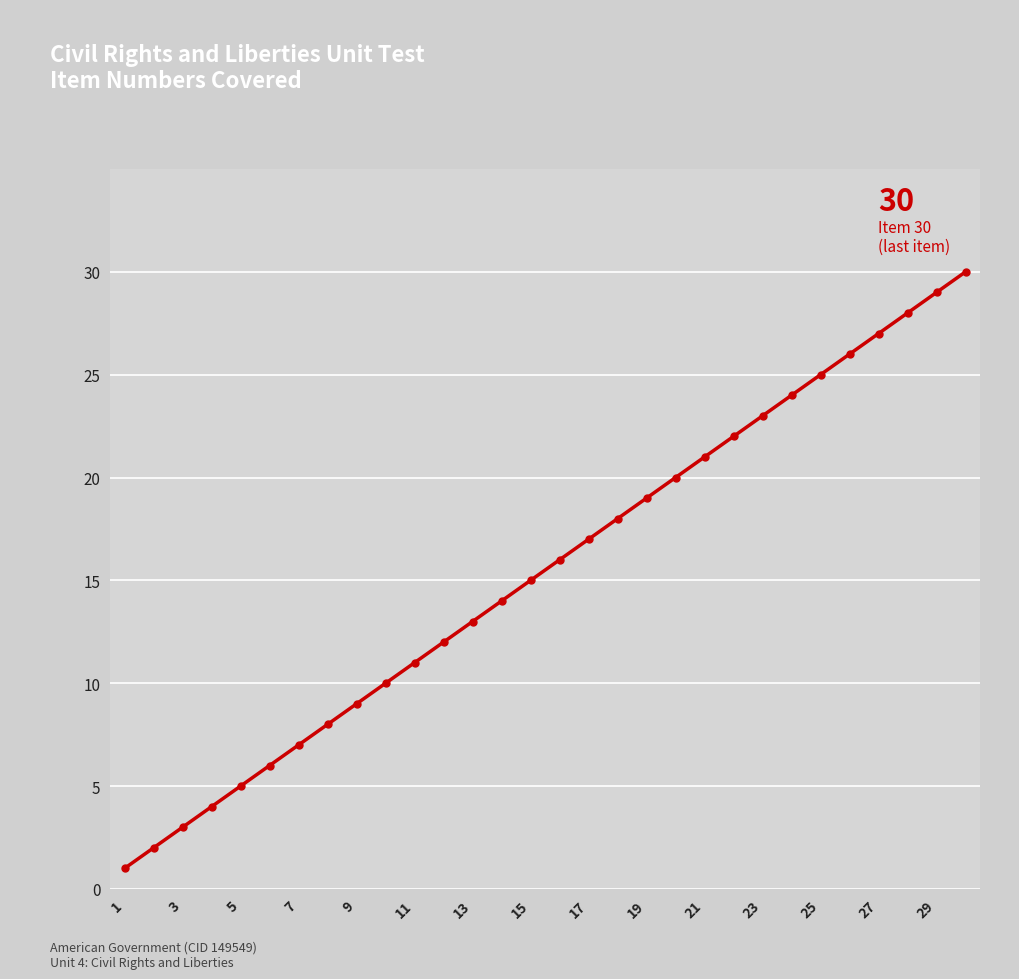

What is the difference between the maximum and second lowest values?

28